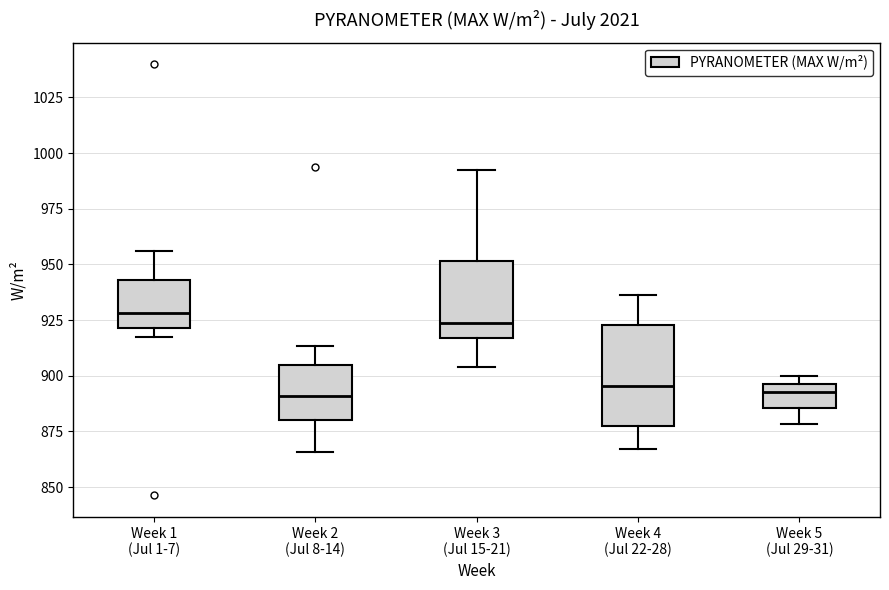

Reading left to right, transcribe this box plot: for each box, give where its median line is, the range the box spans, and where its two whiskers end, as read against the y-axis. The values are not printed on the chart, so give them approximately, as read against the axis.

Week 1 (Jul 1-7): median 930, box 920 to 945, whiskers 915 to 955
Week 2 (Jul 8-14): median 890, box 880 to 905, whiskers 865 to 915
Week 3 (Jul 15-21): median 925, box 915 to 950, whiskers 905 to 995
Week 4 (Jul 22-28): median 895, box 875 to 925, whiskers 865 to 935
Week 5 (Jul 29-31): median 895 (just below the box's upper edge), box 885 to 895, whiskers 880 to 900